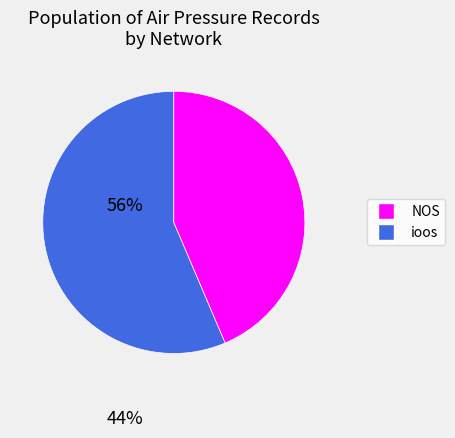

Is the sum of NOS and ioos greater than half?

Yes